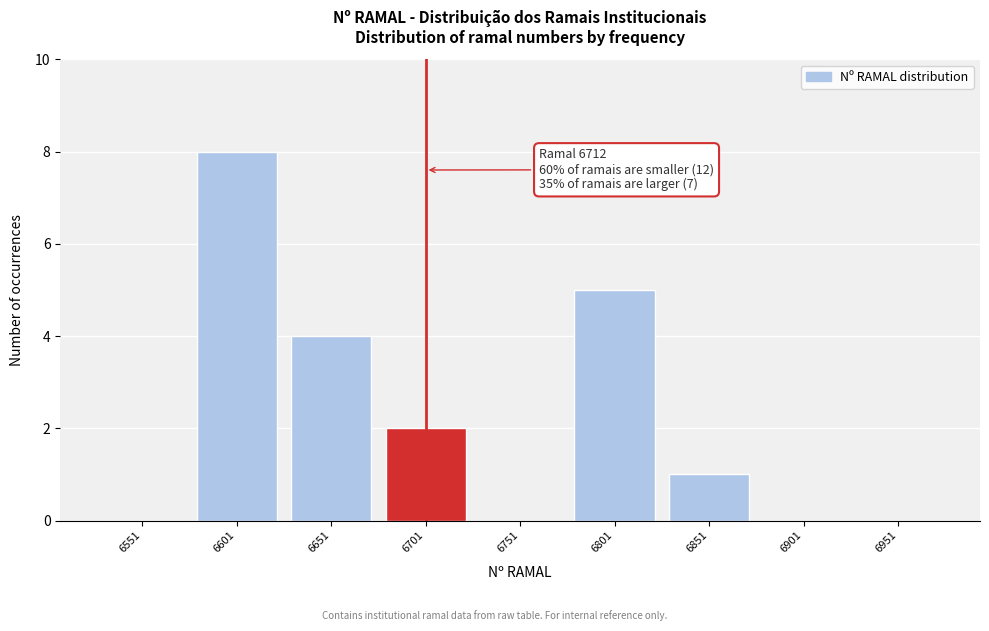

Reading right to left, list all the values displayed in this chart.

6951=0	6901=0	6851=1	6801=5	6751=0	6701=2	6651=4	6601=8	6551=0